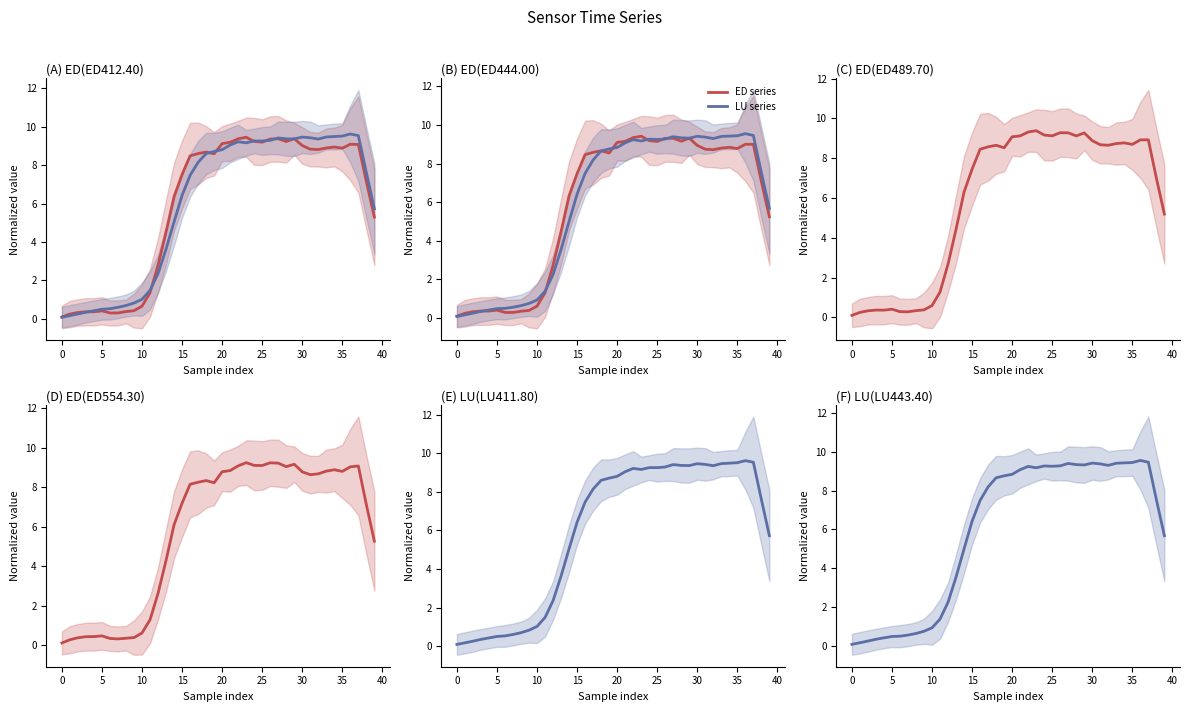

Rank the series by their maximum value, from lowest to highest.

ED series, LU series